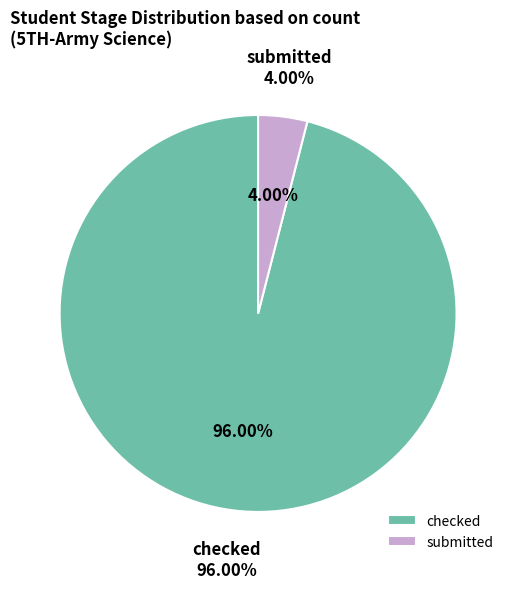

Which slice is the largest?

checked